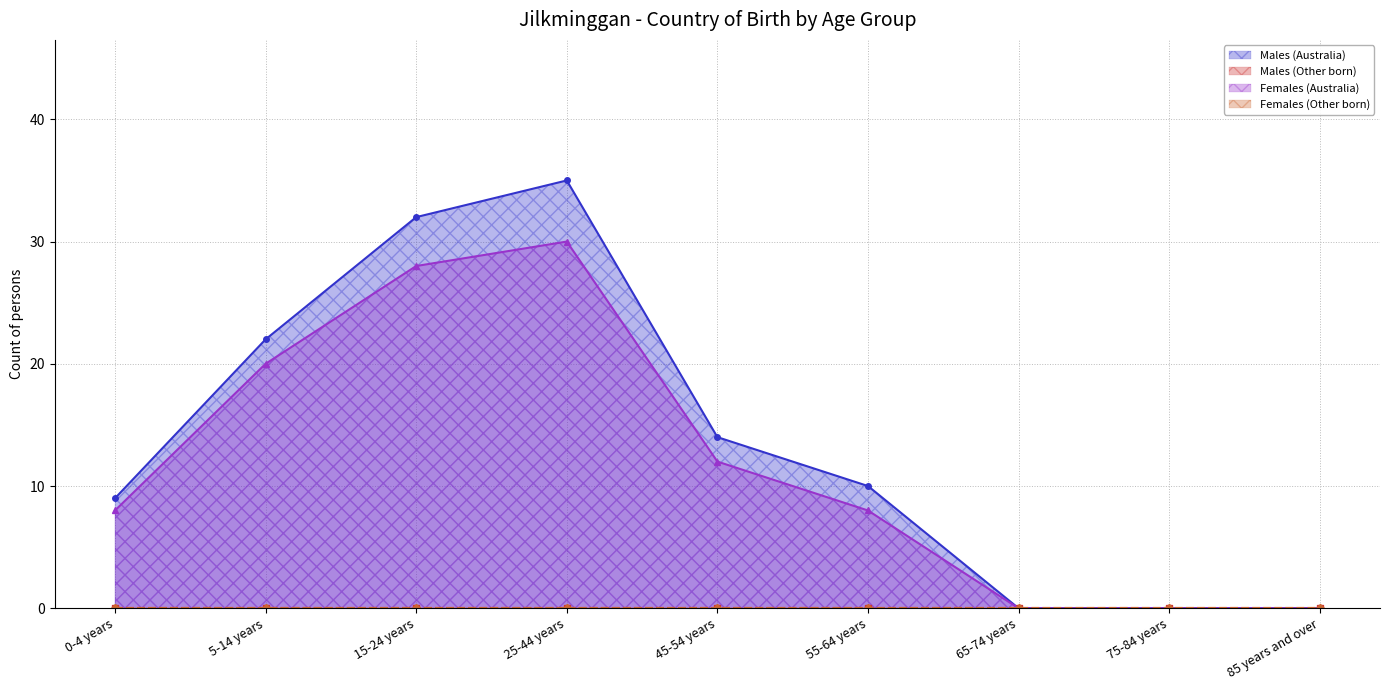

What is the sum of all Females (Australia) values?

106